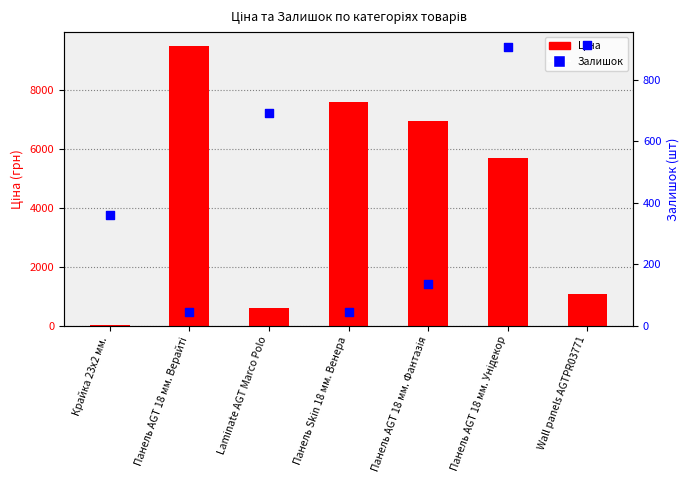

At which category is the sum across all series the highest?

Панель AGT 18 мм. Верайті